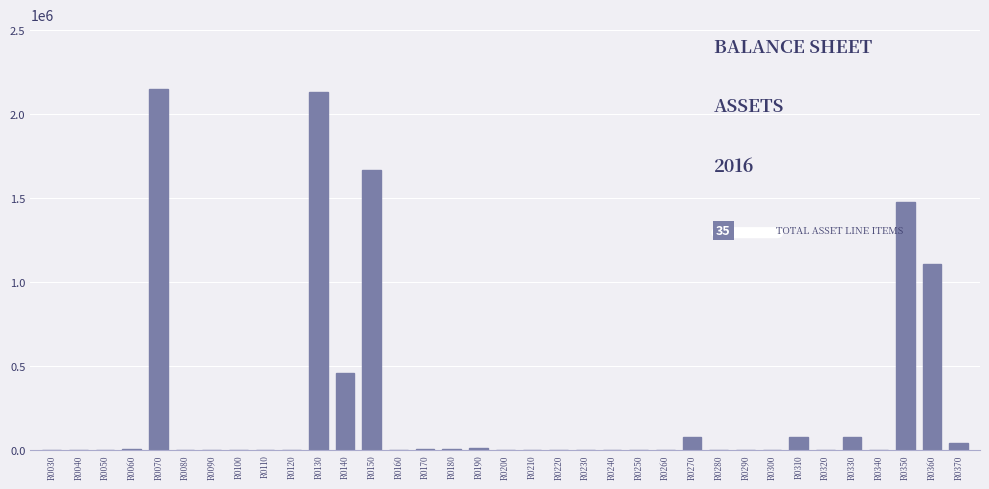

What is the change in value from R0070 to R0240?

-2146039